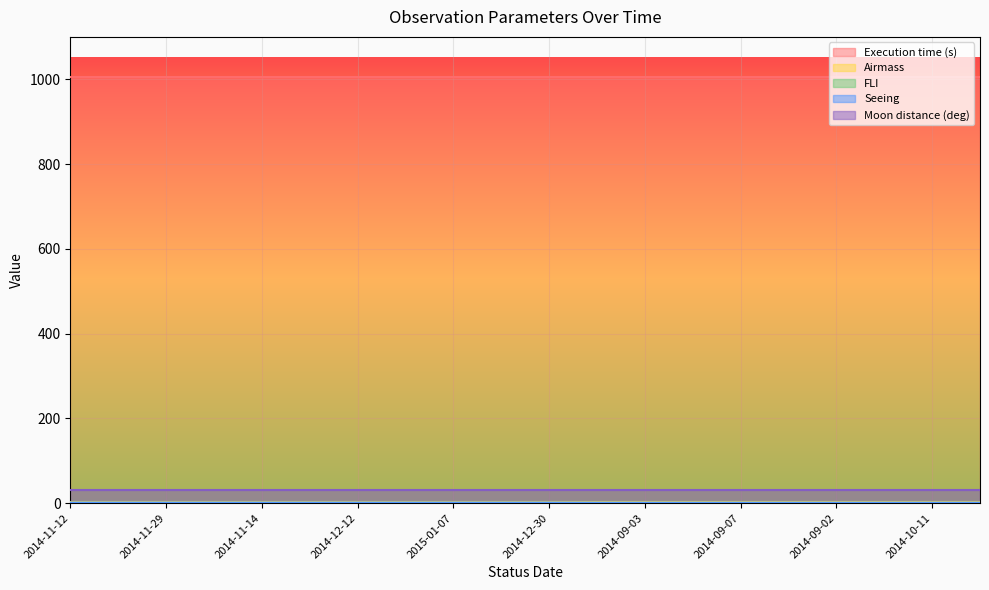

What is the smallest value displayed?

1.0